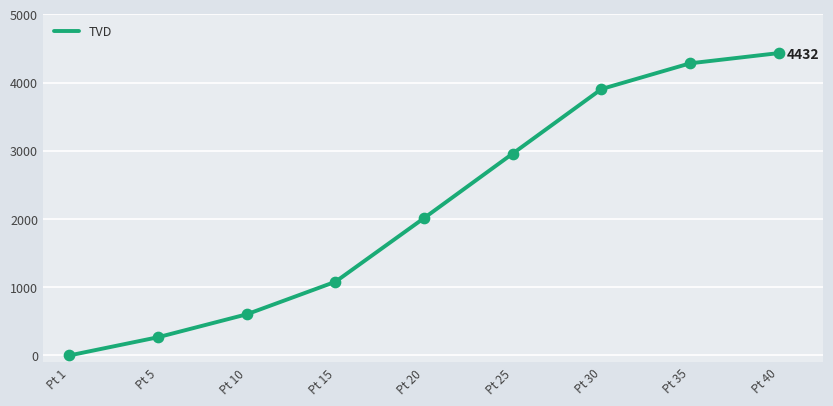

What is the ratio of the value at Pt 20 to the value at Pt 15?

1.9